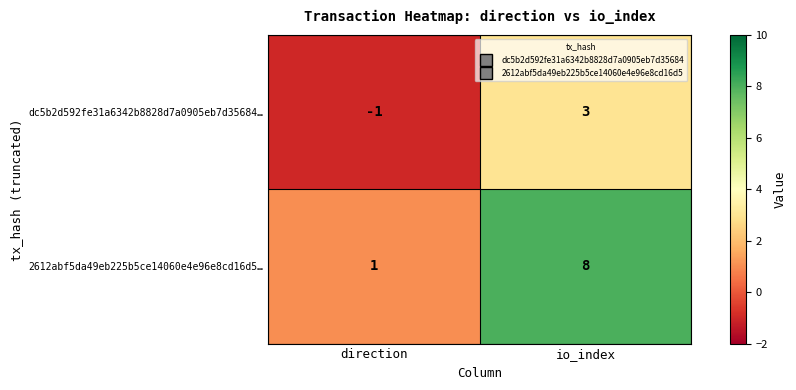

What value does the dc5b2d592fe31a6342b8828d7a0905eb7d35684… series have at io_index?

3